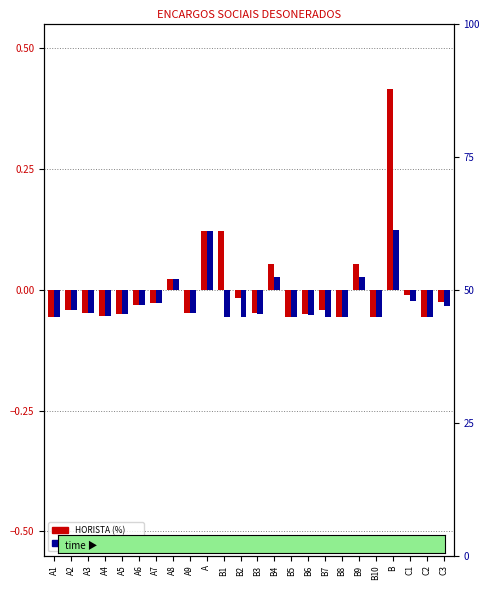

Rank the categories by HORISTA (%) value from highest to lowest.

B, B1, A, B9, B4, A8, C1, B2, C3, A7, A6, A2, B7, A3, A9, B3, B6, A5, A4, B8, C2, B5, B10, A1